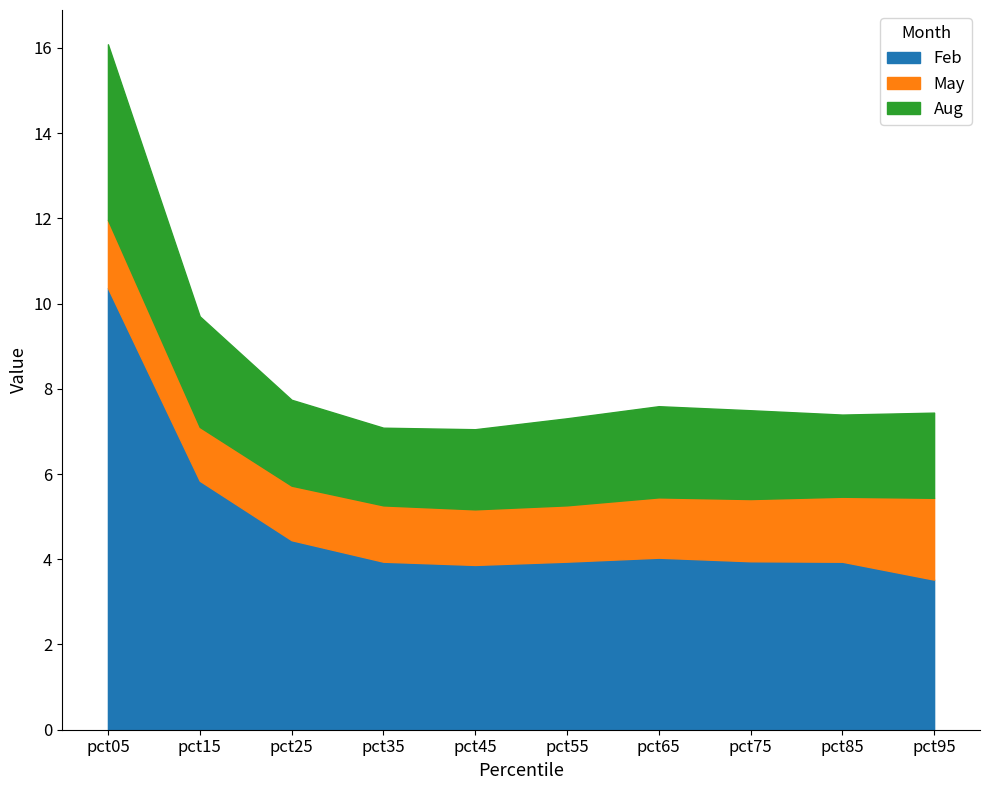

Between pct35 and pct85, which series saw the biggest shift?

May